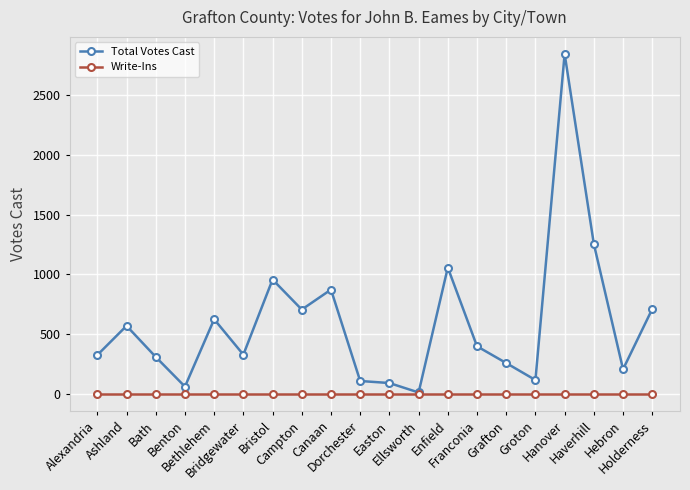

Which series has the largest range (max minus min)?

Total Votes Cast